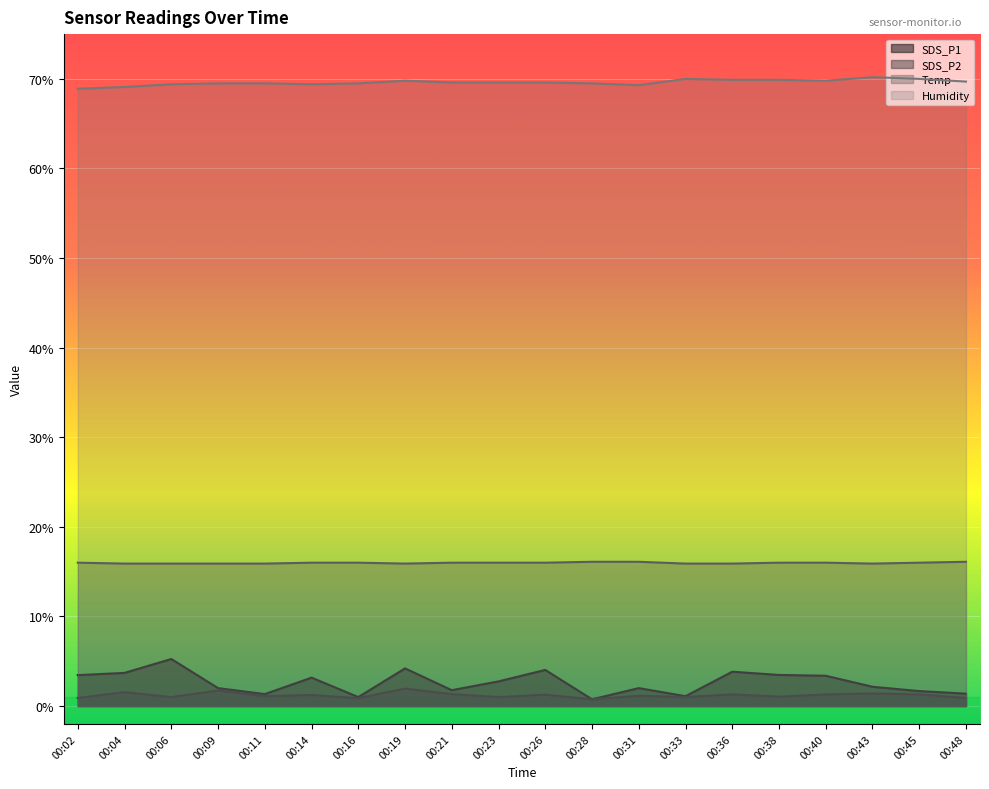

Which series has the largest total across all categories?

Humidity